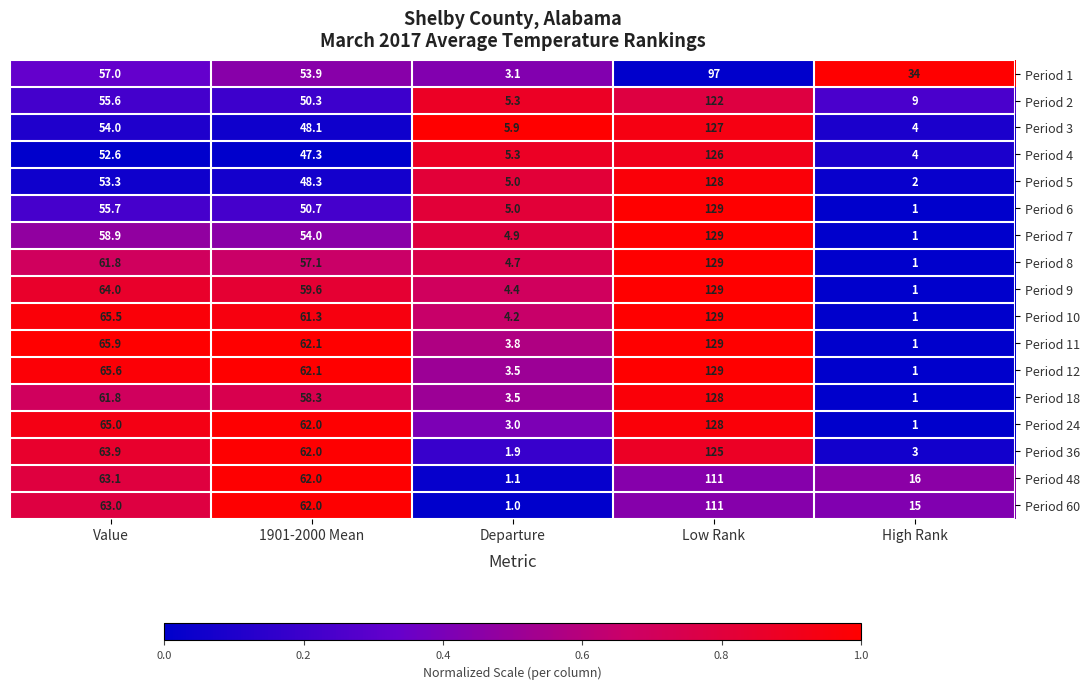

True or false: Period 11 has a value of 1.7 at High Rank.

False